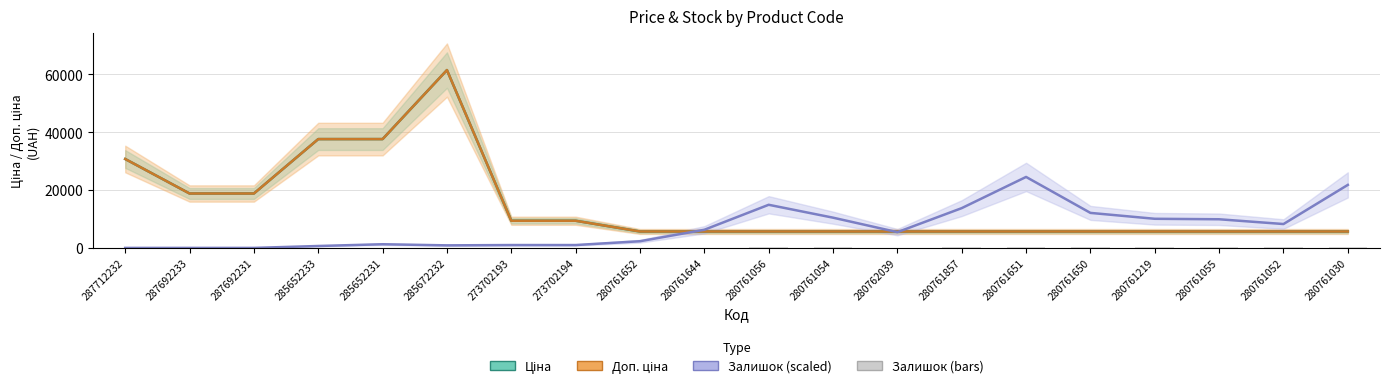

Which series has the widest spread of values?

Ціна